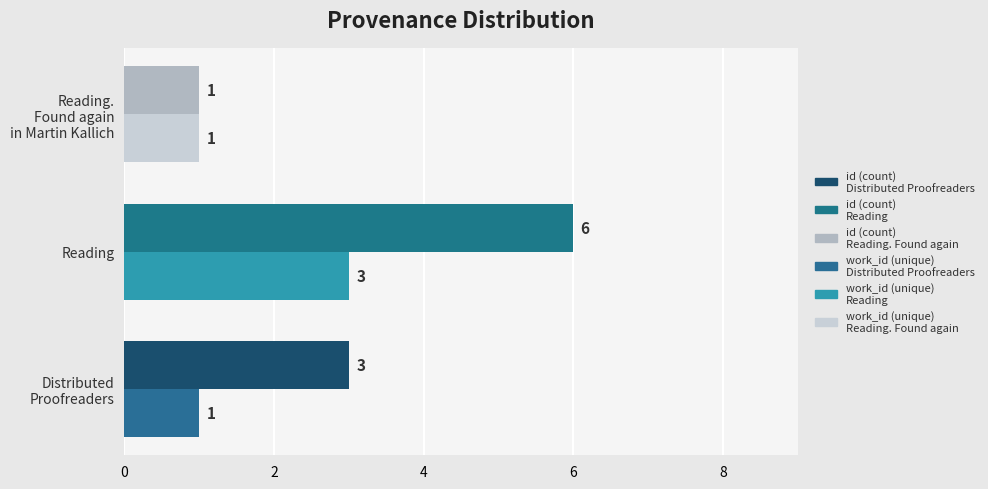

What is the difference between the highest and lowest values at Reading?

3